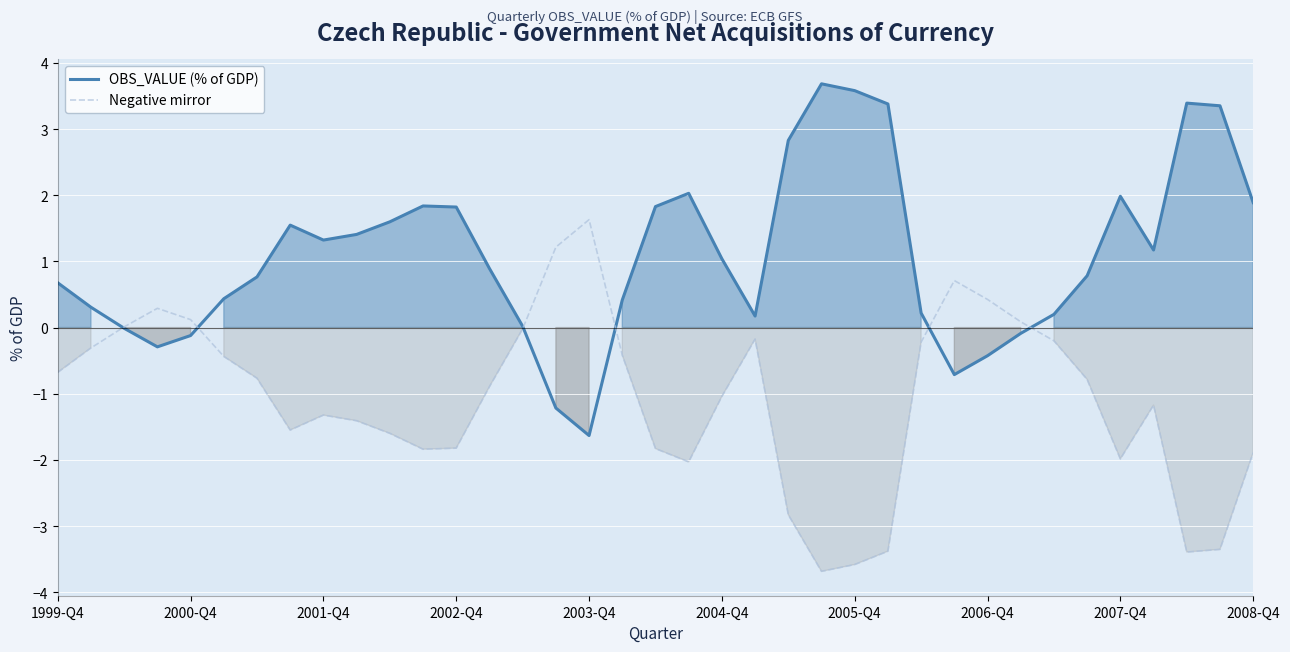

How many data points in Negative mirror are above 0?

8